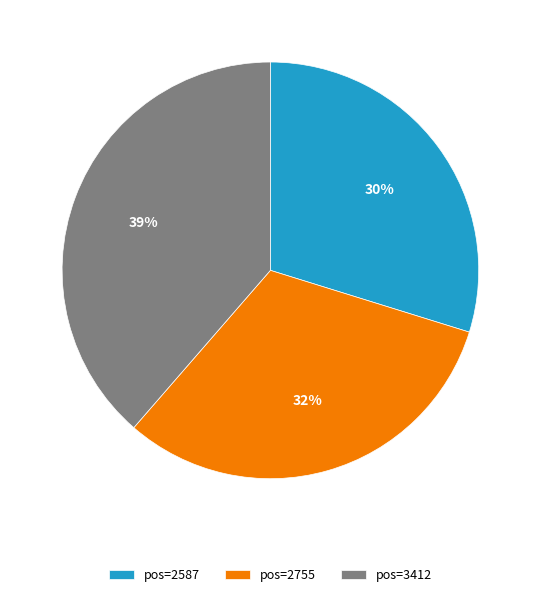

What is the smallest slice in the pie chart?

pos=2587